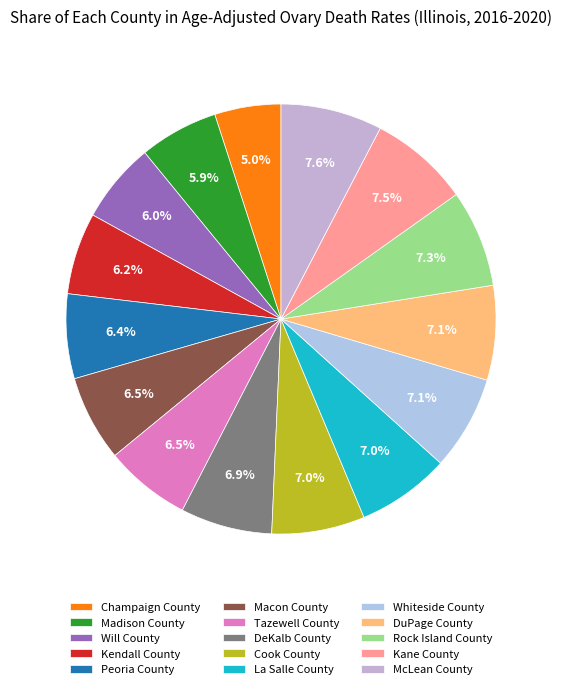

Count the number of slices in the pie.

15